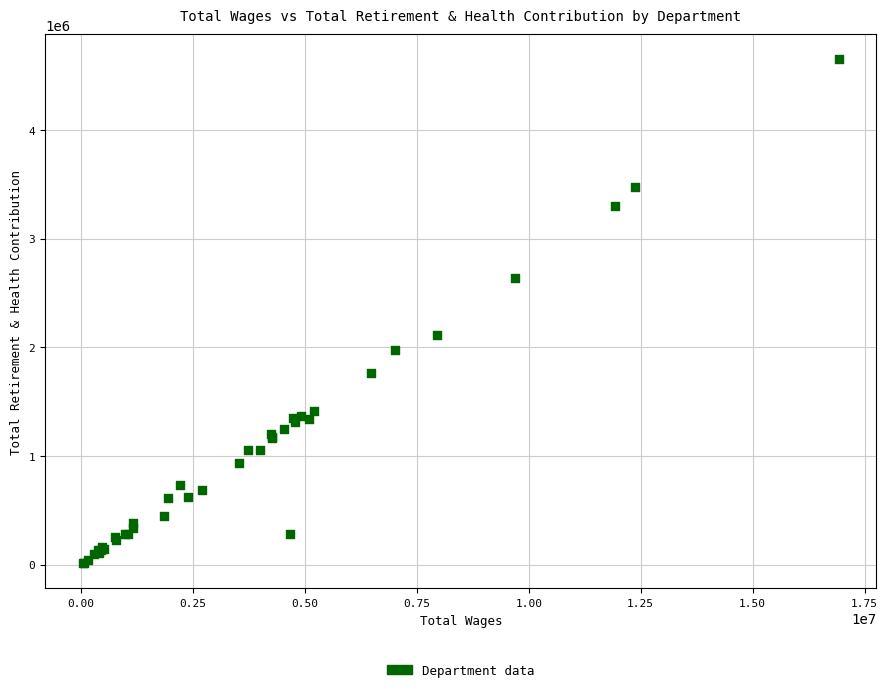

What Y value in the scatter plot is closest to 2330600?

2115222